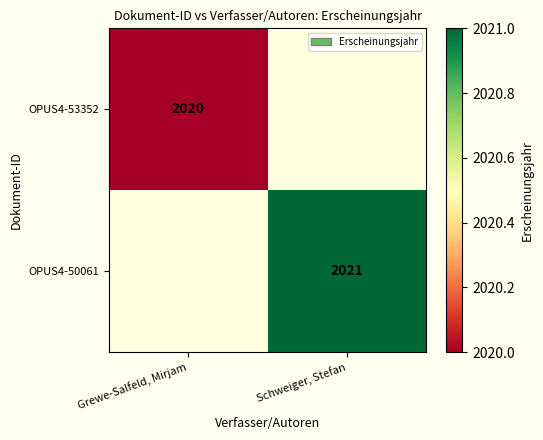

Is it true that OPUS4-50061 equals 3320 at Schweiger, Stefan?

False